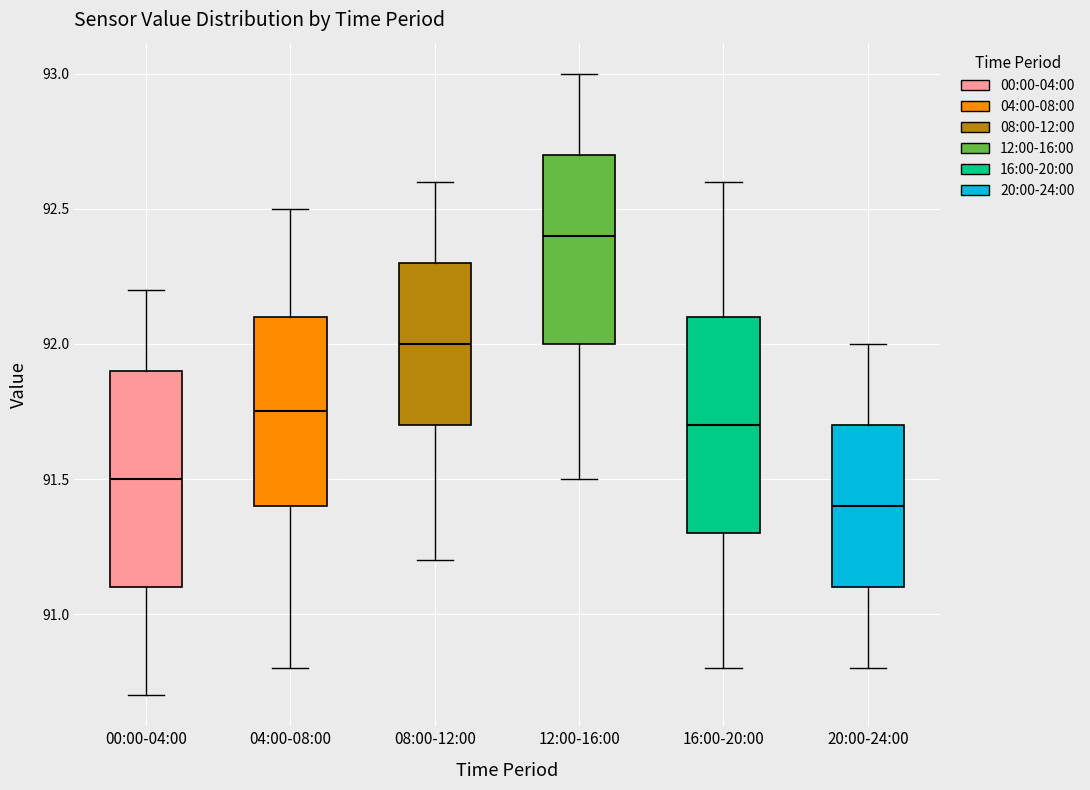

Where does the lower whisker of the box for 16:00-20:00 end on the y-axis? The values are not printed on the chart, so give them approximately, as read against the axis.

90.80